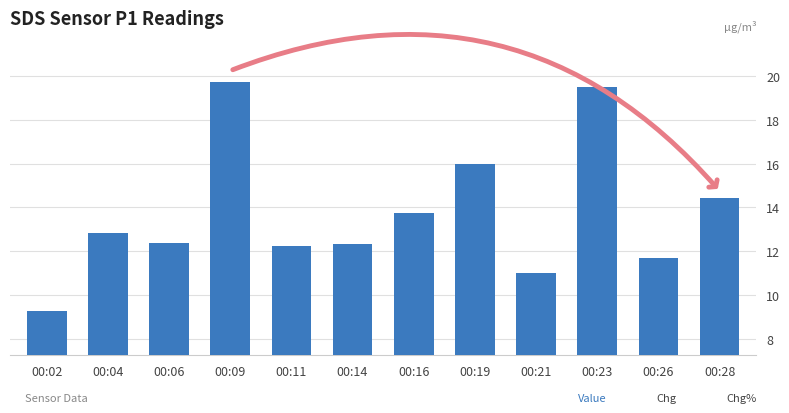

What is the difference between the maximum and minimum values?

10.5